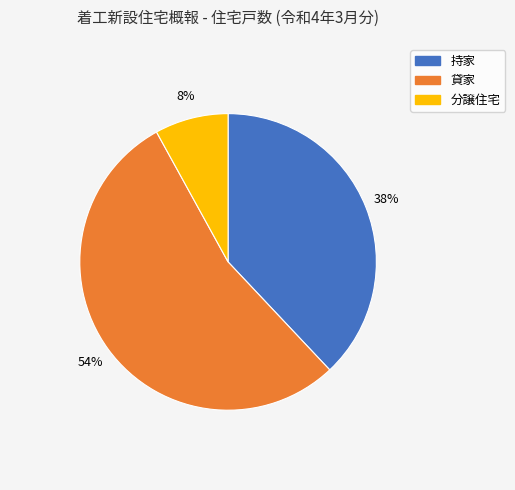

Is there a majority slice in this chart?

Yes